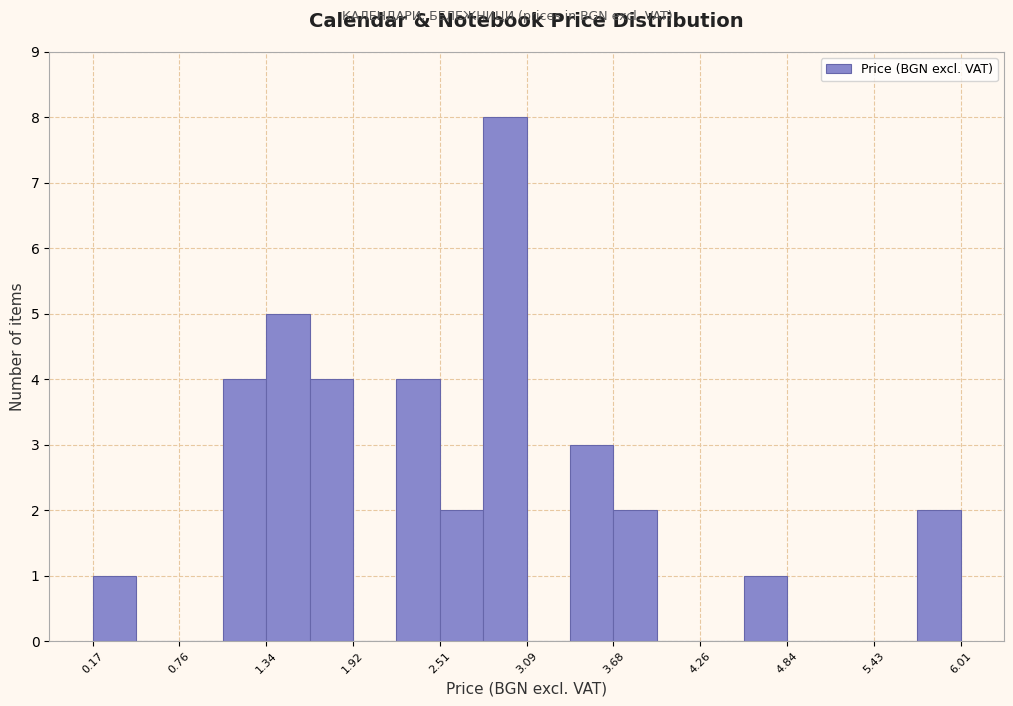

Around what value on the x-axis is the tallest bar? Give the approximate position of its centre, as read against the axis.

2.9